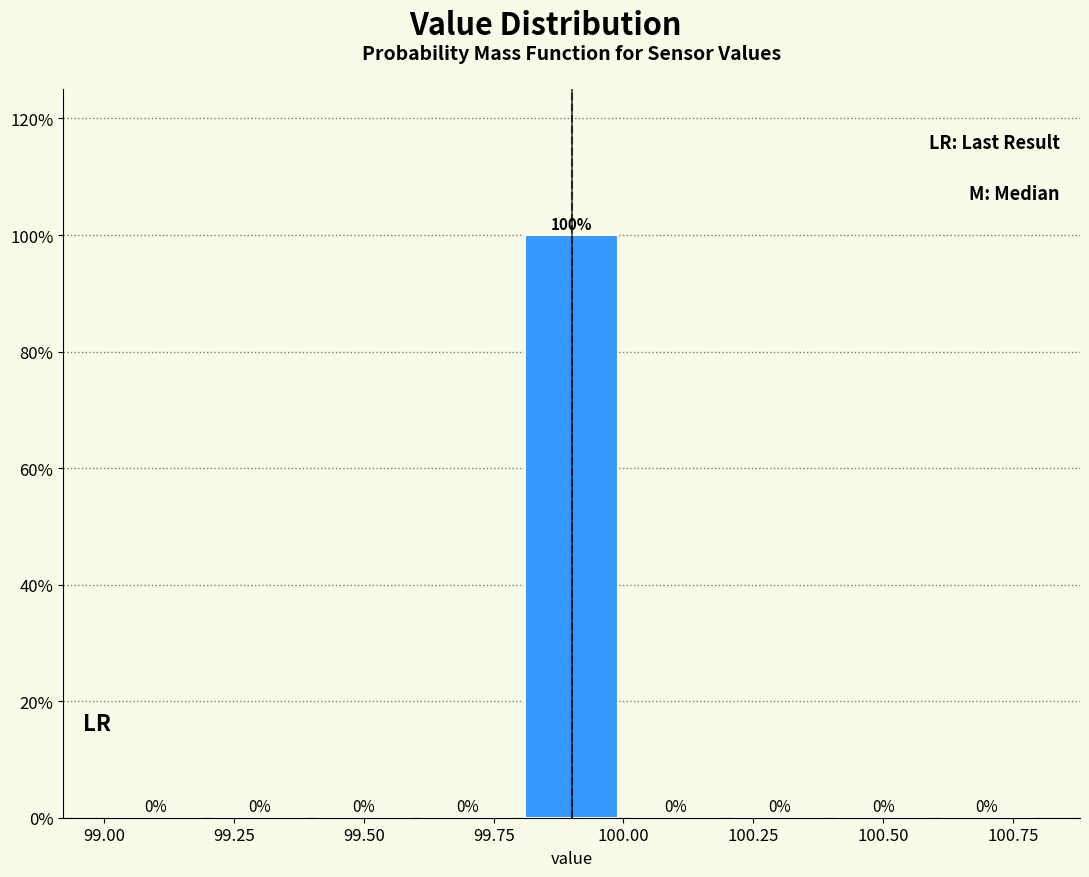

Reading left to right, list every bar in this chart as the range it spans on the x-axis followed by its height.

99.0 to 99.2: 0
99.2 to 99.4: 0
99.4 to 99.6: 0
99.6 to 99.8: 0
99.8 to 100.0: 100
100.0 to 100.2: 0
100.2 to 100.4: 0
100.4 to 100.6: 0
100.6 to 100.8: 0